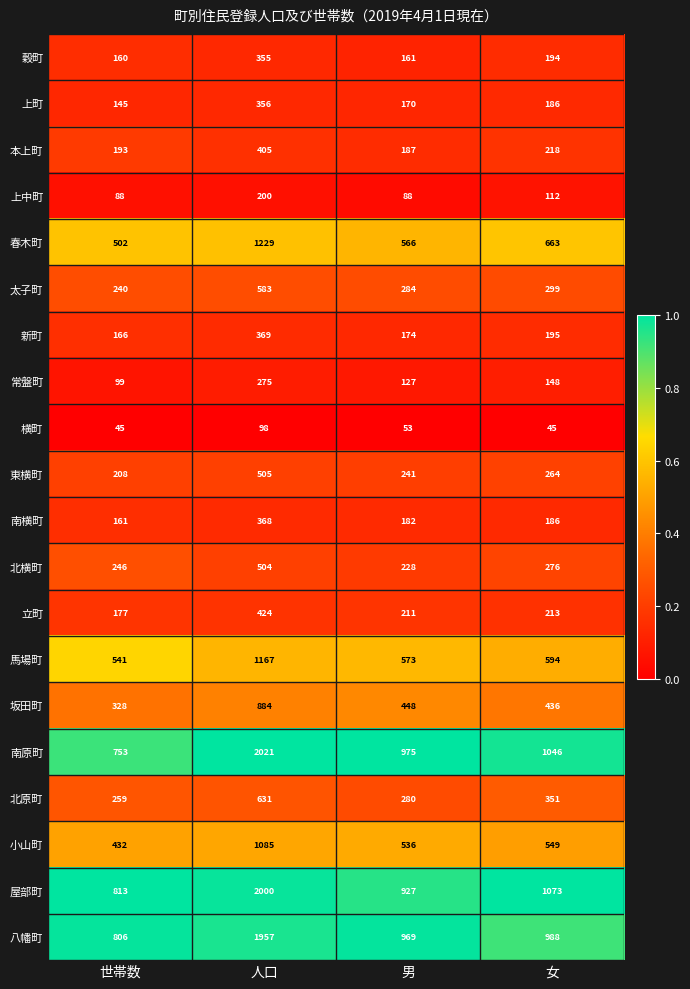

What is the average value of the 本上町 series?

251